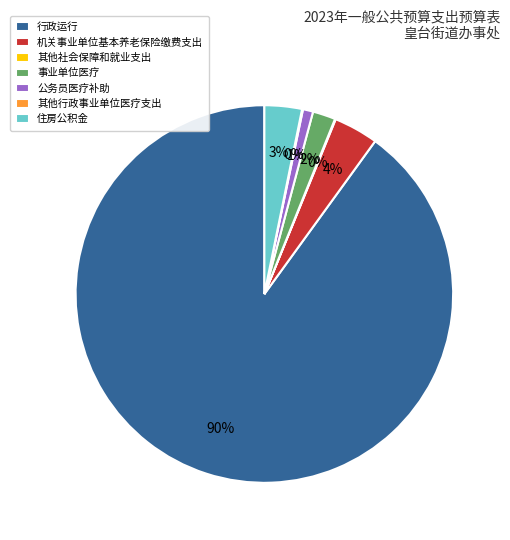

True or false: 公务员医疗补助 accounts for 13% of the total.

False